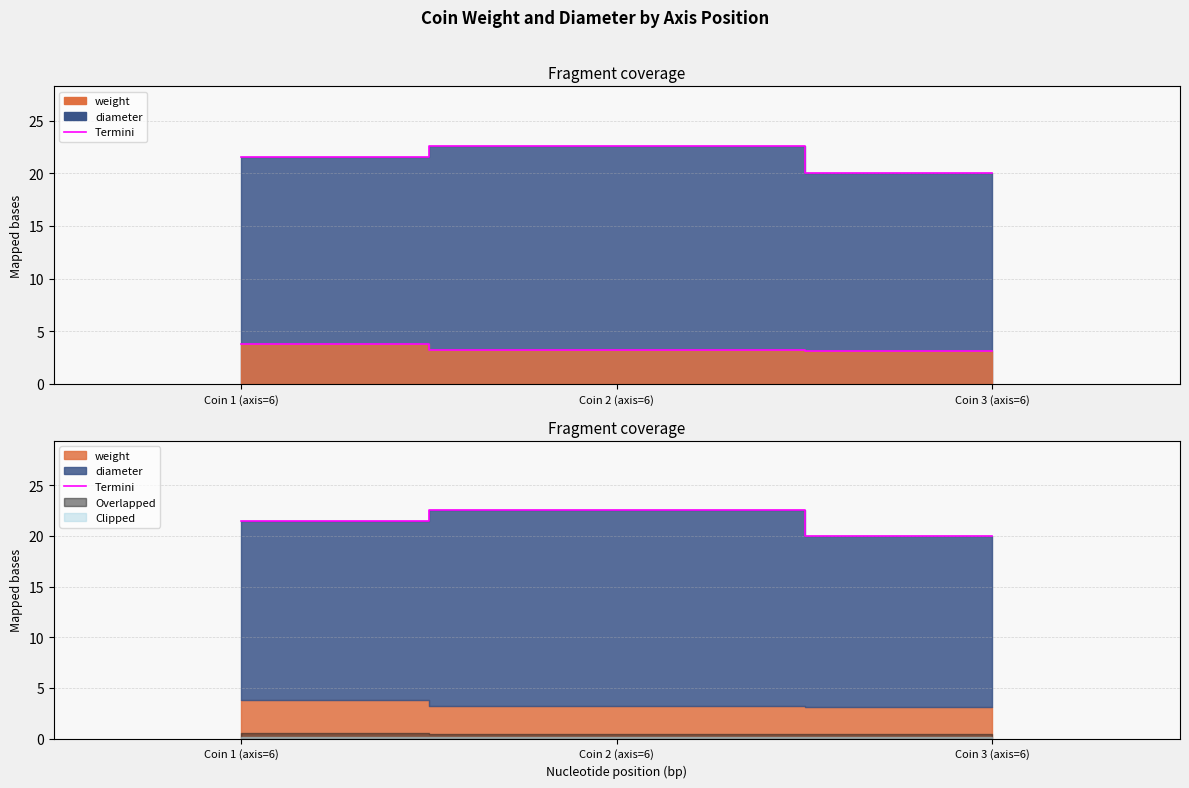

What is the label of the 3rd point from the right?

Coin 1 (axis=6)